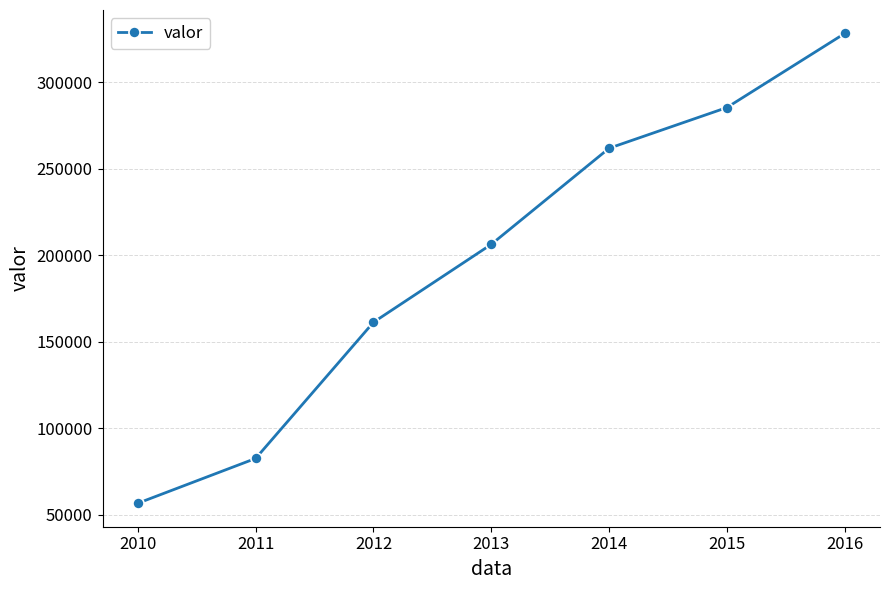

What is the difference between the maximum and minimum values?

271670